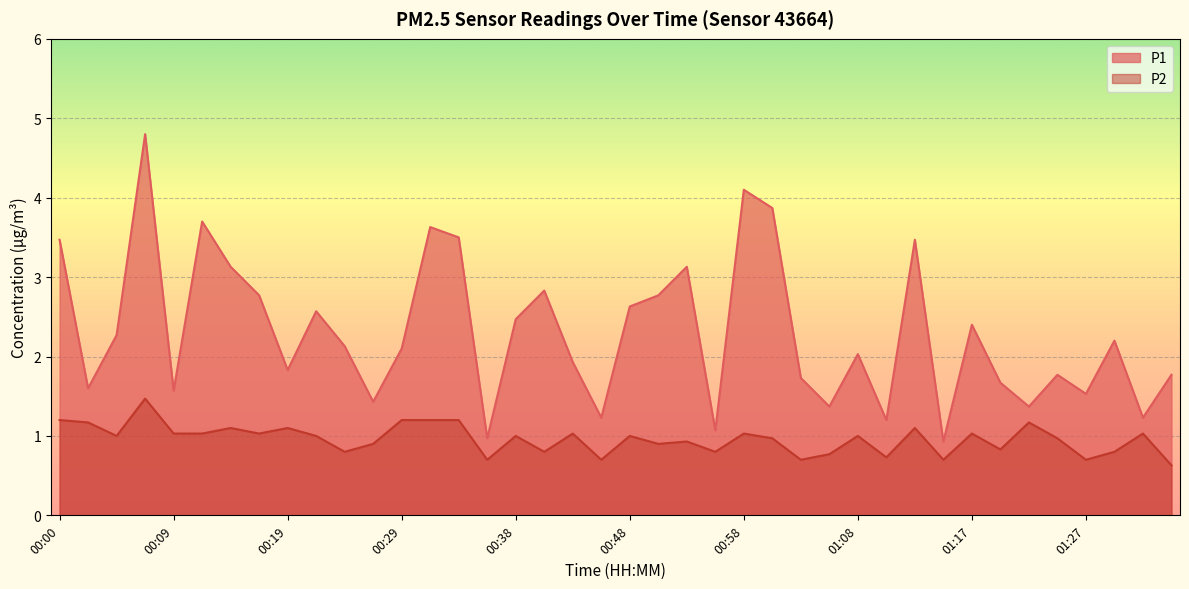

What is the label of the 24th point from the left?

00:56